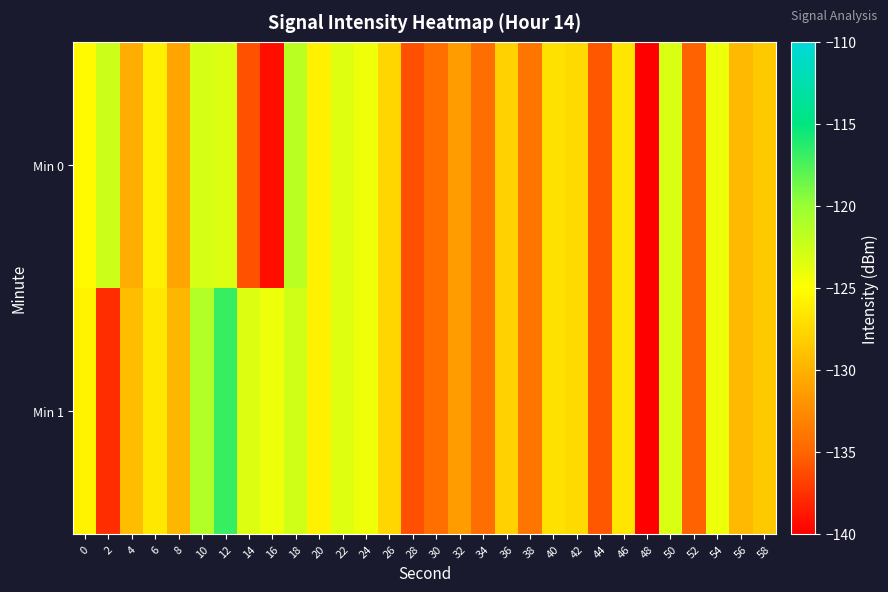

Reading left to right, list all the values displayed in this chart.

Min 0: 0=-125.3	2=-122.5	4=-130.3	6=-126.0	8=-130.9	10=-122.9	12=-123.3	14=-136.0	16=-139.3	18=-121.6	20=-125.9	22=-123.5	24=-124.3	26=-127.7	28=-136.1	30=-134.3	32=-131.4	34=-134.5	36=-128.0	38=-133.9	40=-127.0	42=-127.4	44=-135.7	46=-126.5	48=-139.9	50=-123.1	52=-135.2	54=-124.1	56=-129.5	58=-128.4
Min 1: 0=-125.8	2=-137.7	4=-129.3	6=-126.5	8=-129.7	10=-121.2	12=-116.9	14=-123.3	16=-124.1	18=-122.7	20=-125.9	22=-123.5	24=-124.3	26=-127.7	28=-136.1	30=-134.3	32=-131.4	34=-134.5	36=-128.0	38=-133.9	40=-127.0	42=-127.4	44=-135.7	46=-126.5	48=-139.9	50=-123.1	52=-135.2	54=-124.1	56=-129.5	58=-128.4